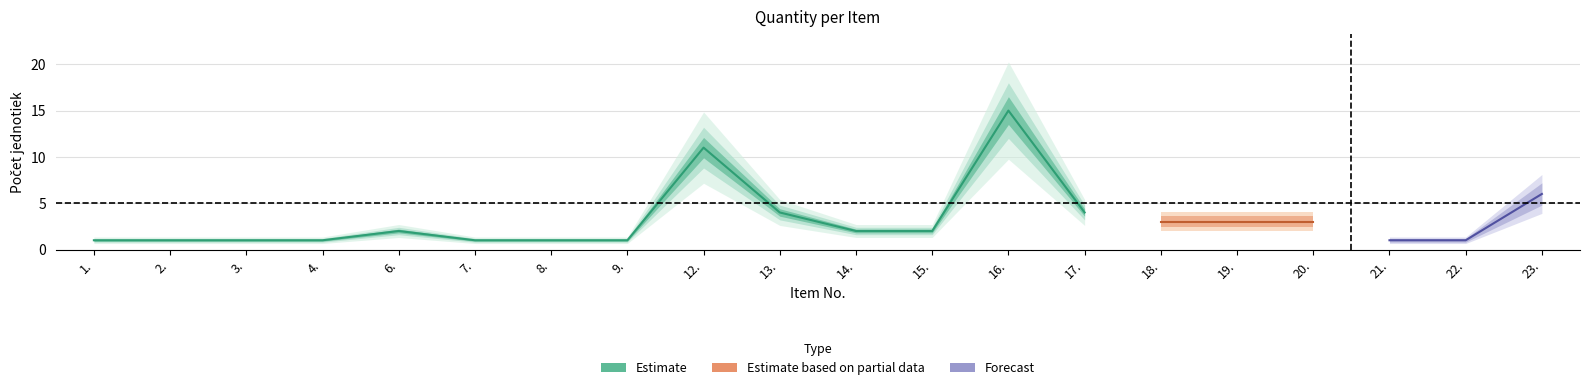

What is the label of the 8th point from the right?

16.